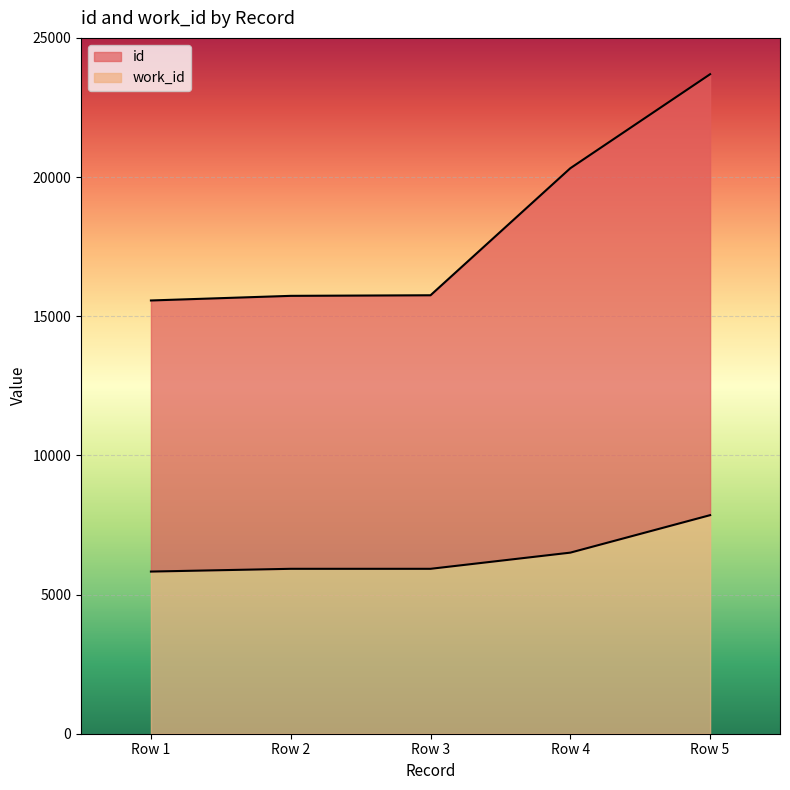

True or false: id and work_id cross at least once.

False